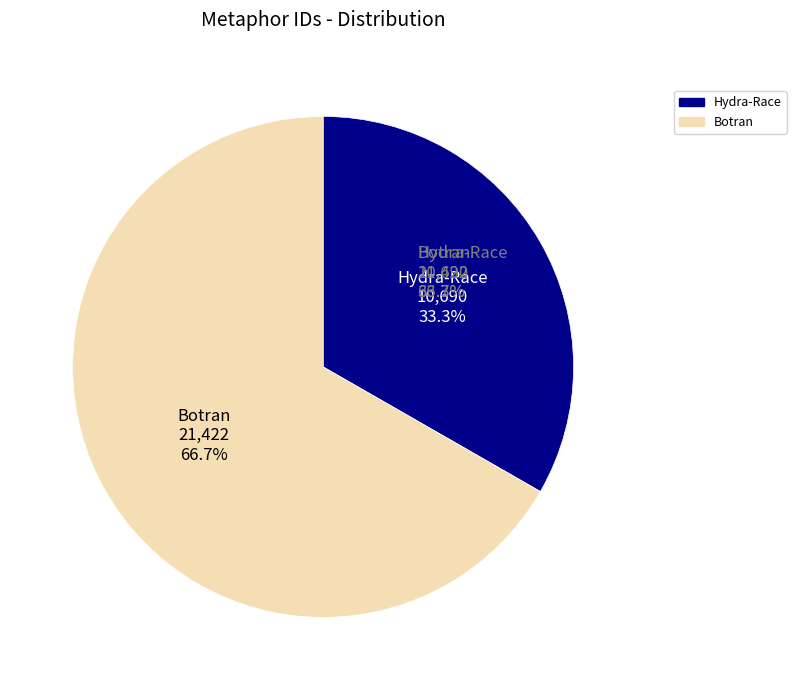

To the nearest percent, what is the combined percentage of Hydra-Race and Botran?

100%